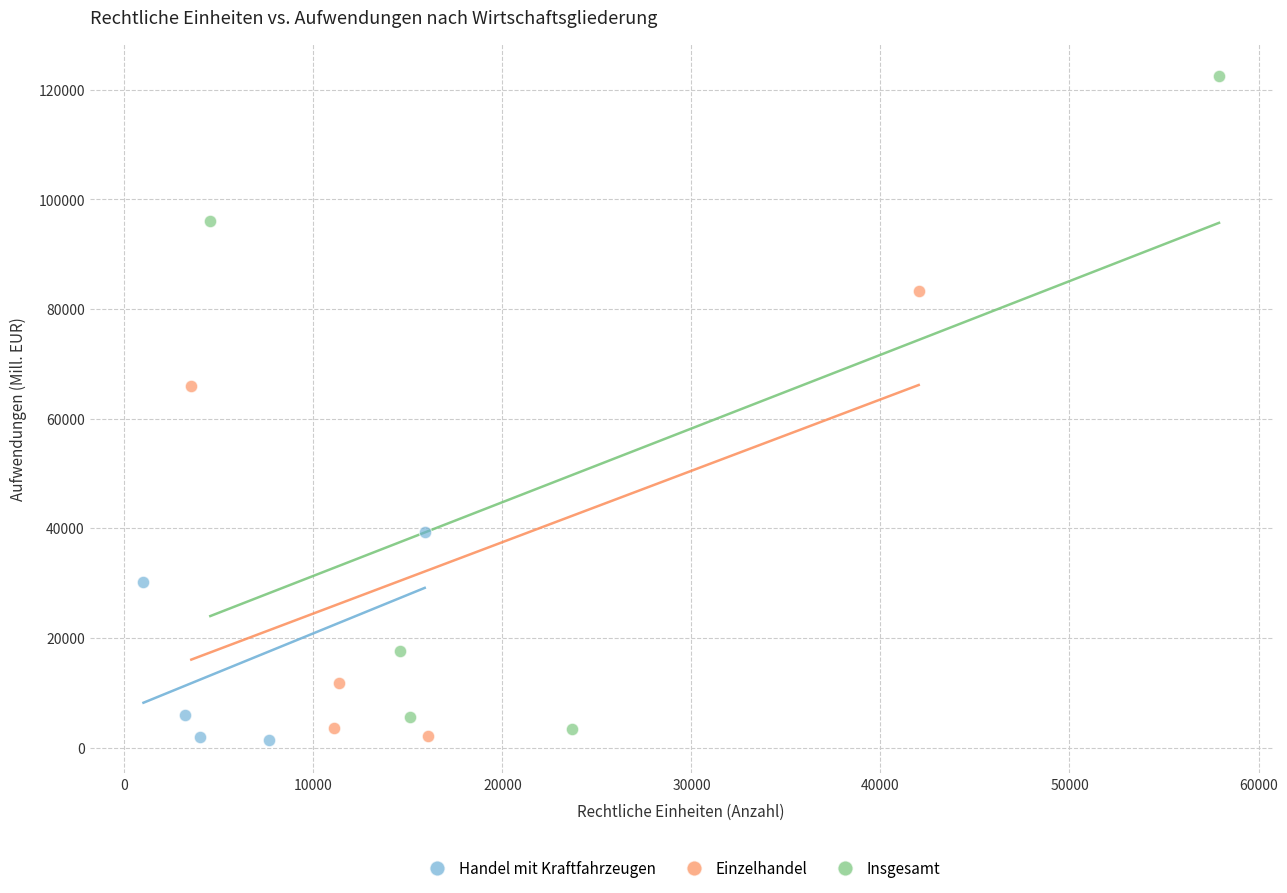

What are all the series names shown in the legend?

Handel mit Kraftfahrzeugen, Einzelhandel, Insgesamt